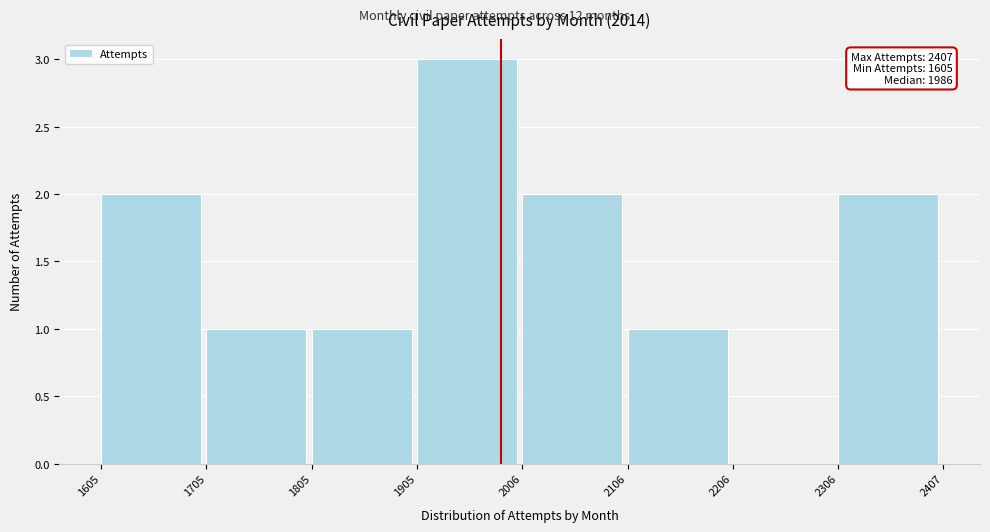

Which range on the x-axis has the tallest bar?

1905 to 2006